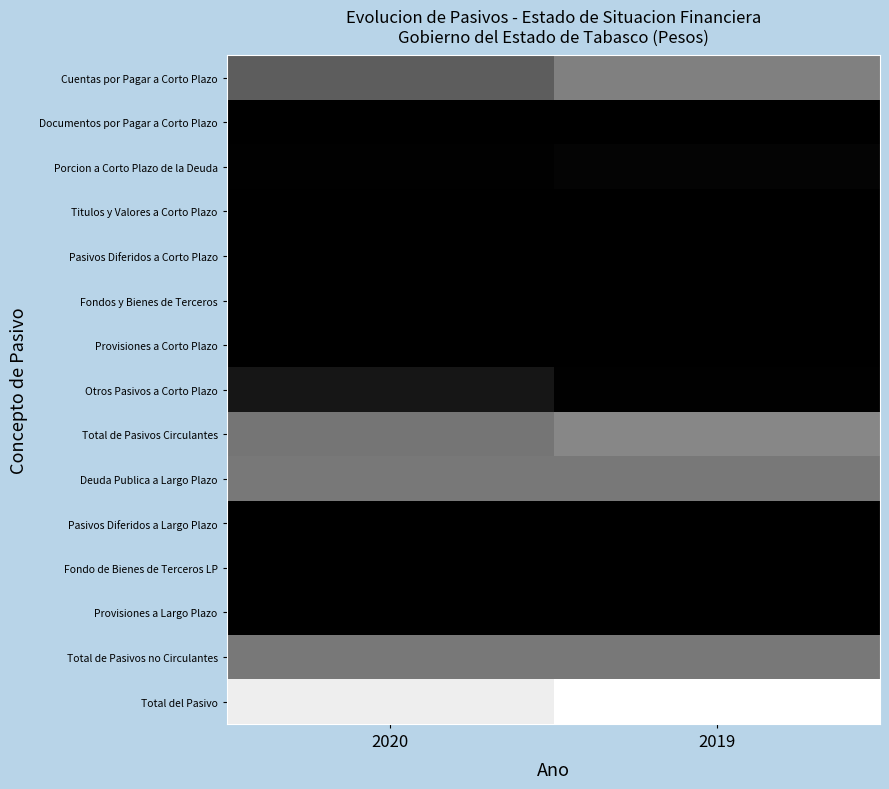

What is the total value across all series at 2020?

2.8